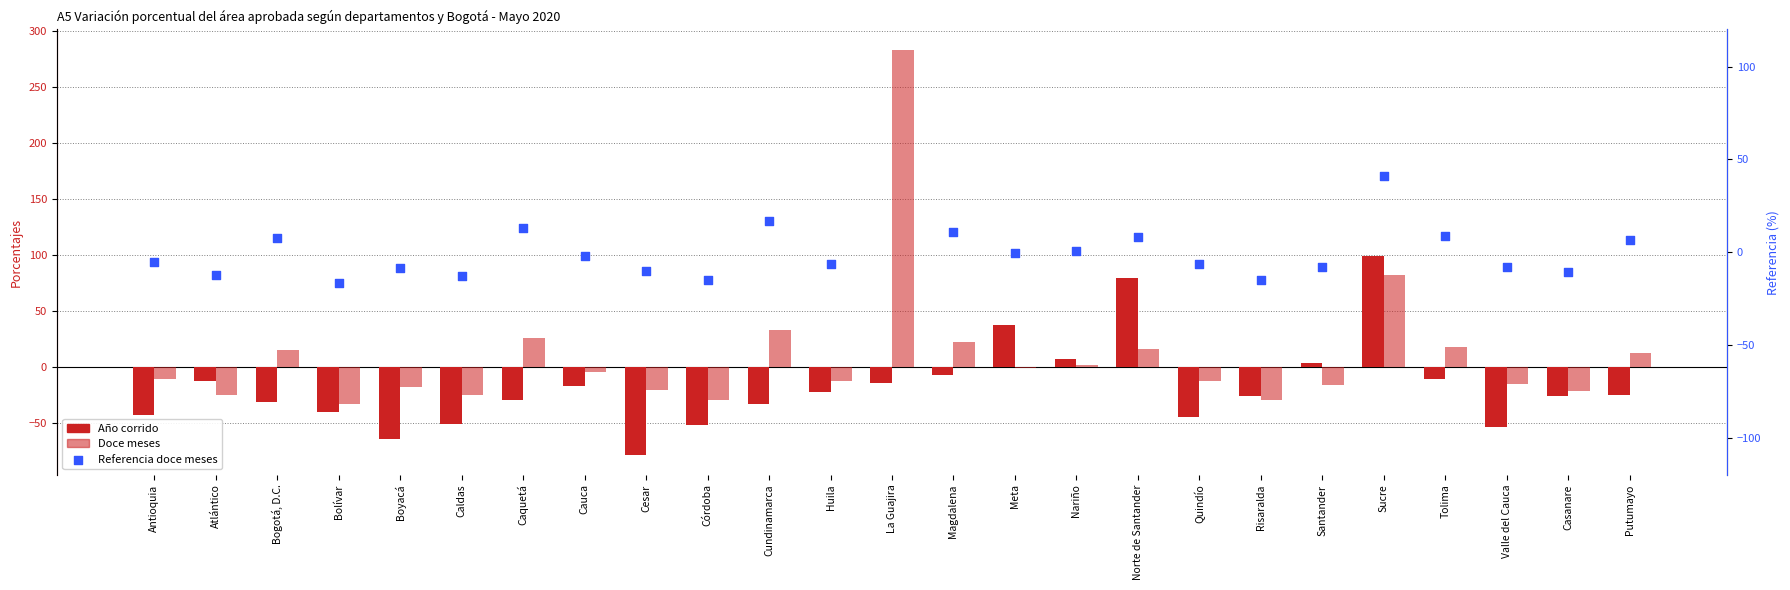

Which series has the largest total across all categories?

Doce meses